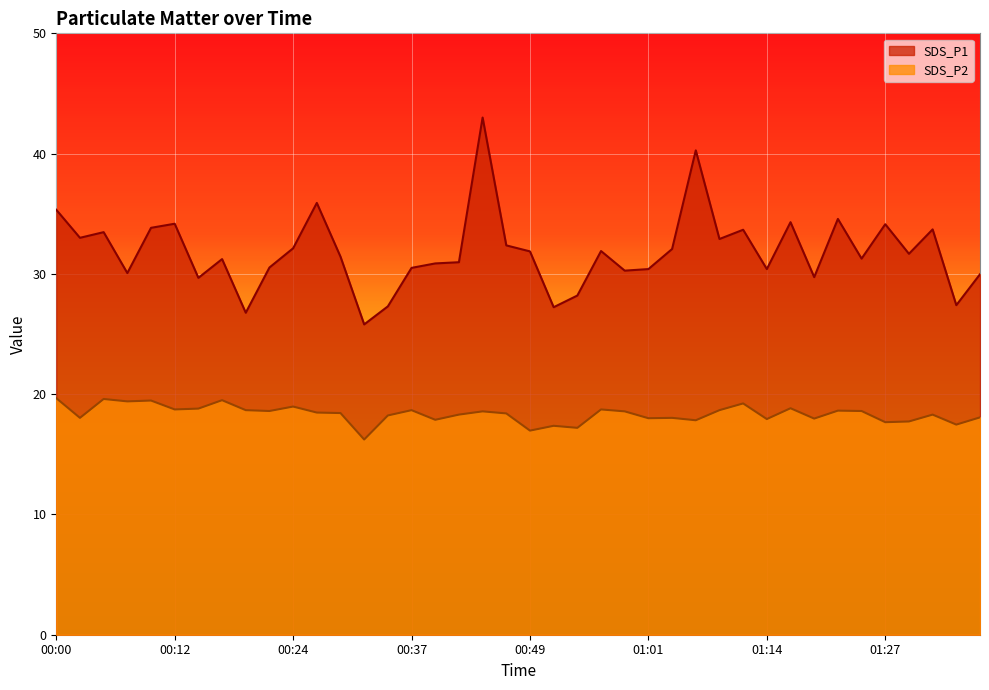

At which label does SDS_P2 first exceed 18?

00:00